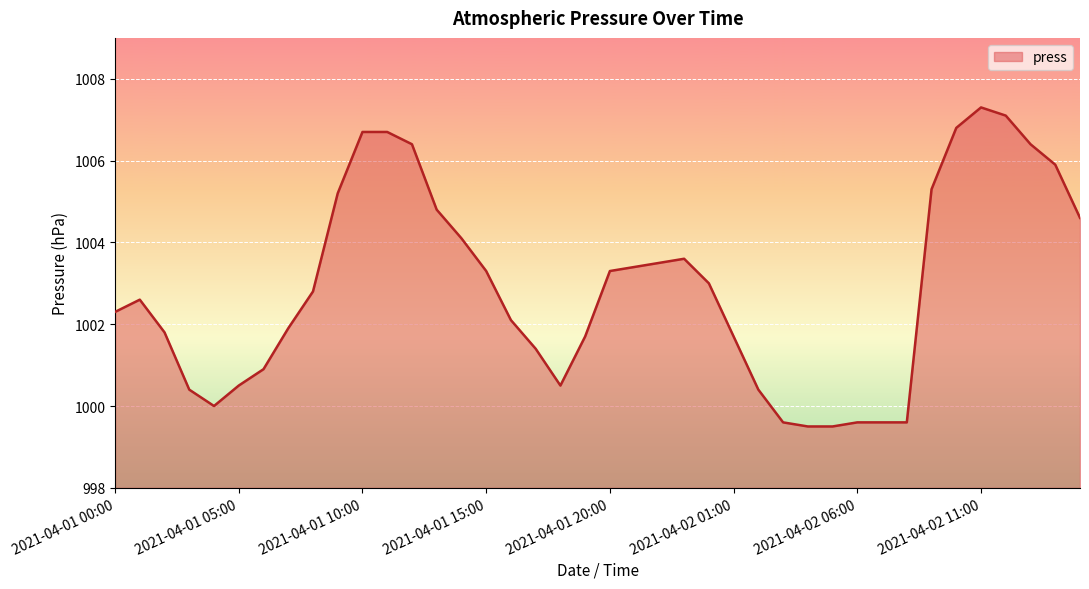

How many lines are shown in the chart?

1